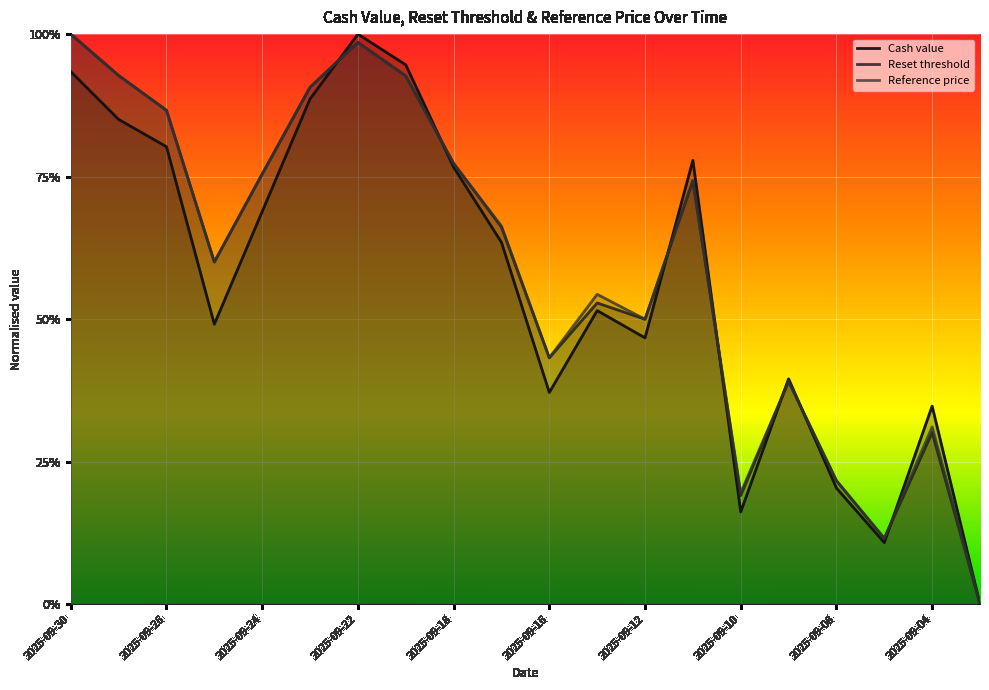

Which category has the highest value in the Reference price series?

2025-09-30